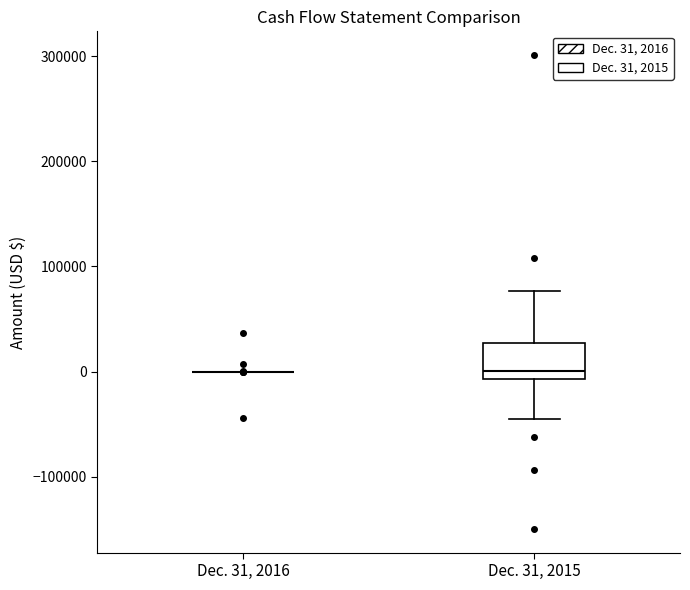

Reading left to right, transcribe this box plot: for each box, give where its median line is, the range the box spans, and where its two whiskers end, as read against the y-axis. The values are not printed on the chart, so give them approximately, as read against the axis.

Dec. 31, 2016: box collapsed to a line at 0, whiskers 0 to 0
Dec. 31, 2015: median 0, box -10000 to 30000, whiskers -50000 to 80000